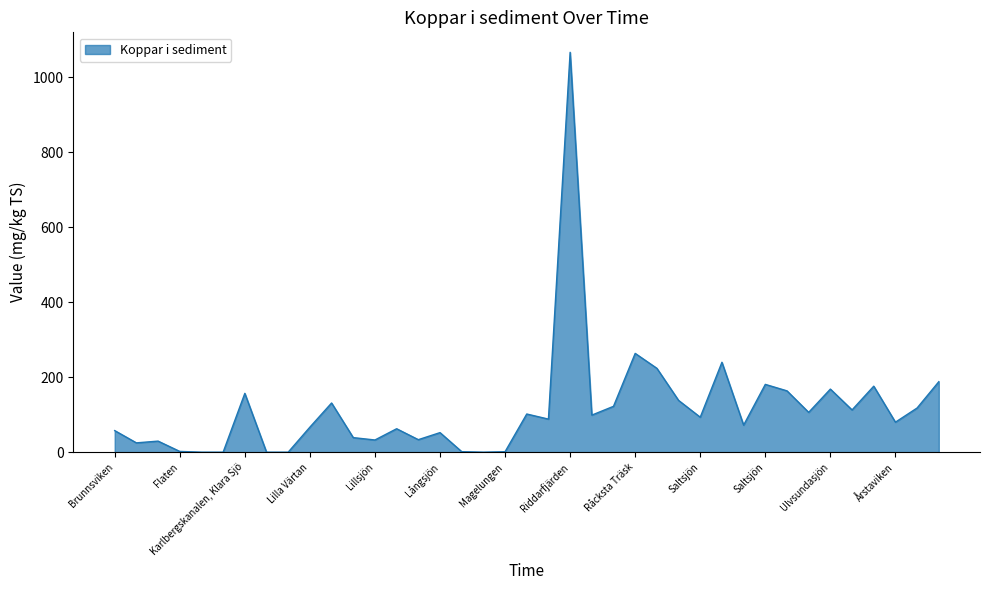

What is the maximum value shown in the chart?

1066.4